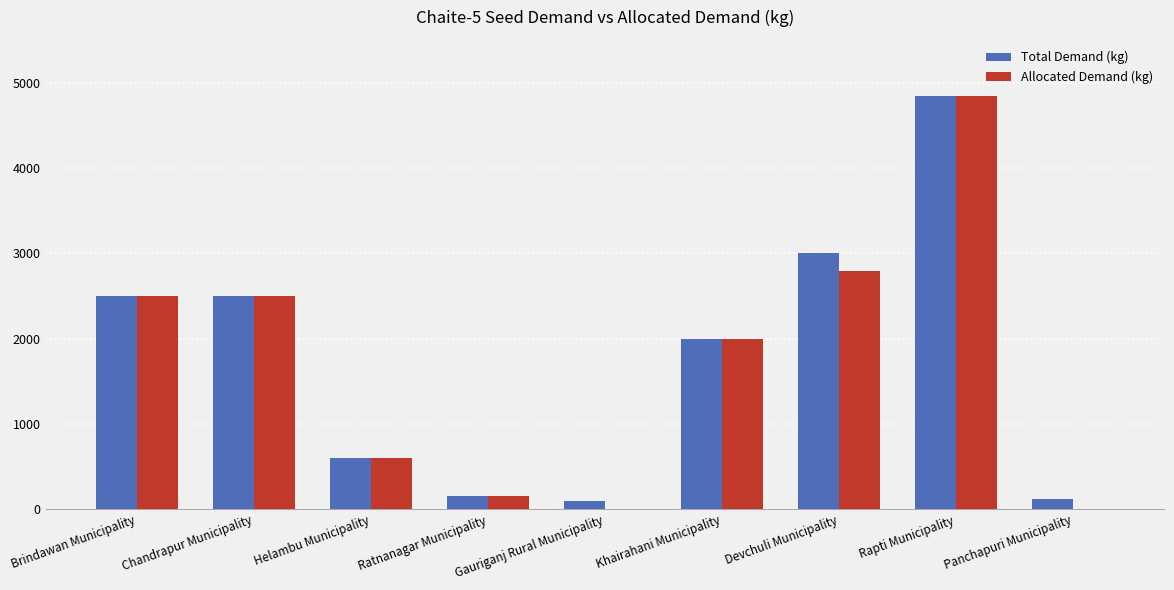

What is the sum of all Allocated Demand (kg) values?

15390